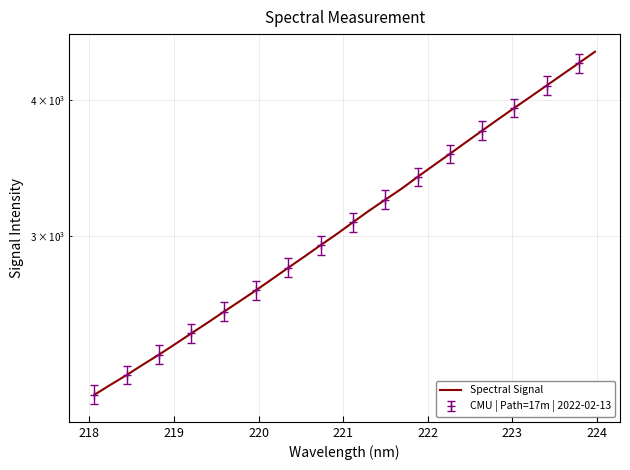

Reading left to right, extract all data points from this chart.

2139.7	2185.7	2231.3	2281.1	2330.1	2382.9	2438.1	2493.4	2551.6	2610.4	2671.3	2735.9	2802.7	2869.7	2940.0	3010.2	3086.4	3163.3	3237.7	3313.4	3398.3	3482.8	3568.6	3658.2	3748.8	3841.4	3934.9	4028.9	4126.4	4226.2	4328.5	4433.5